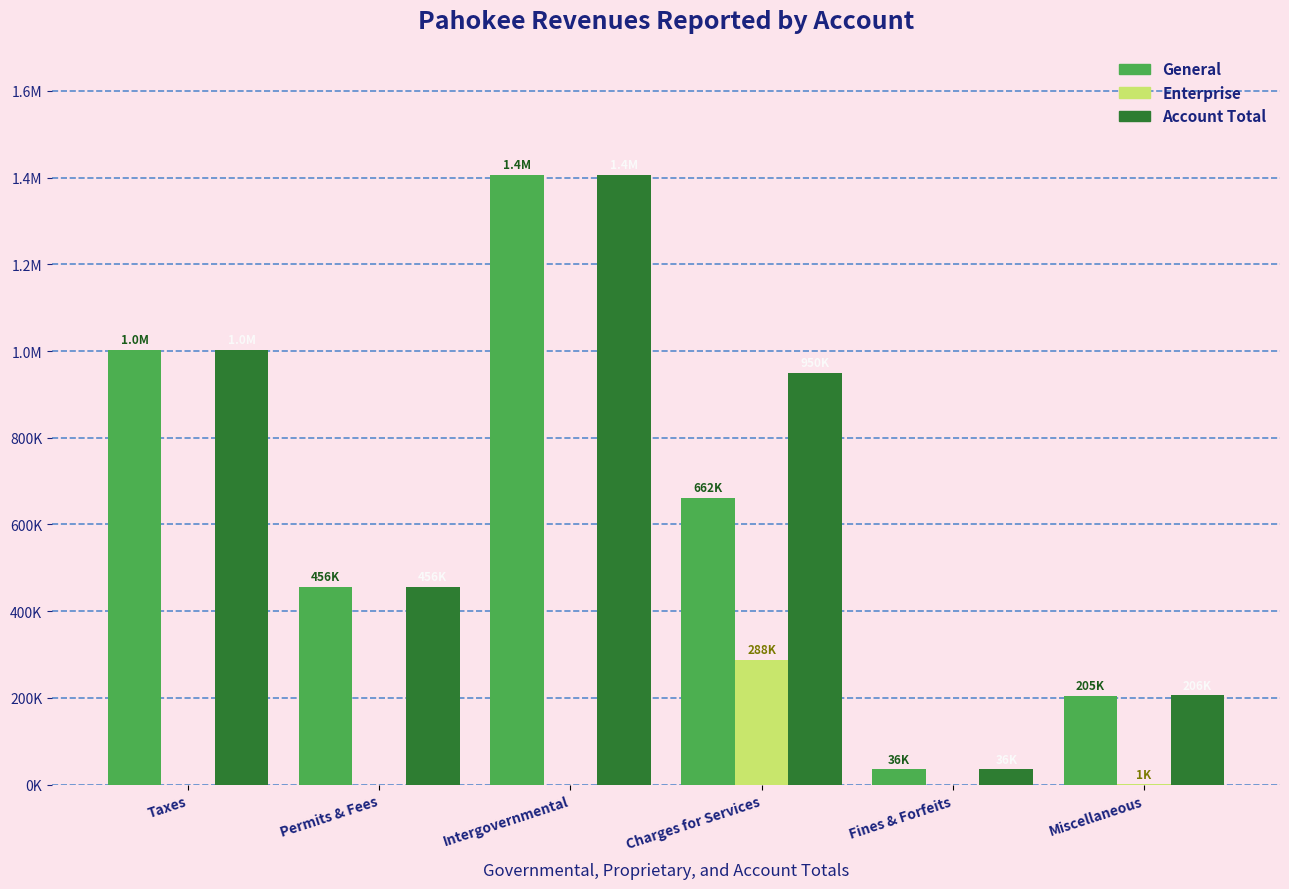

True or false: General has a value of 35687 at Fines & Forfeits.

True